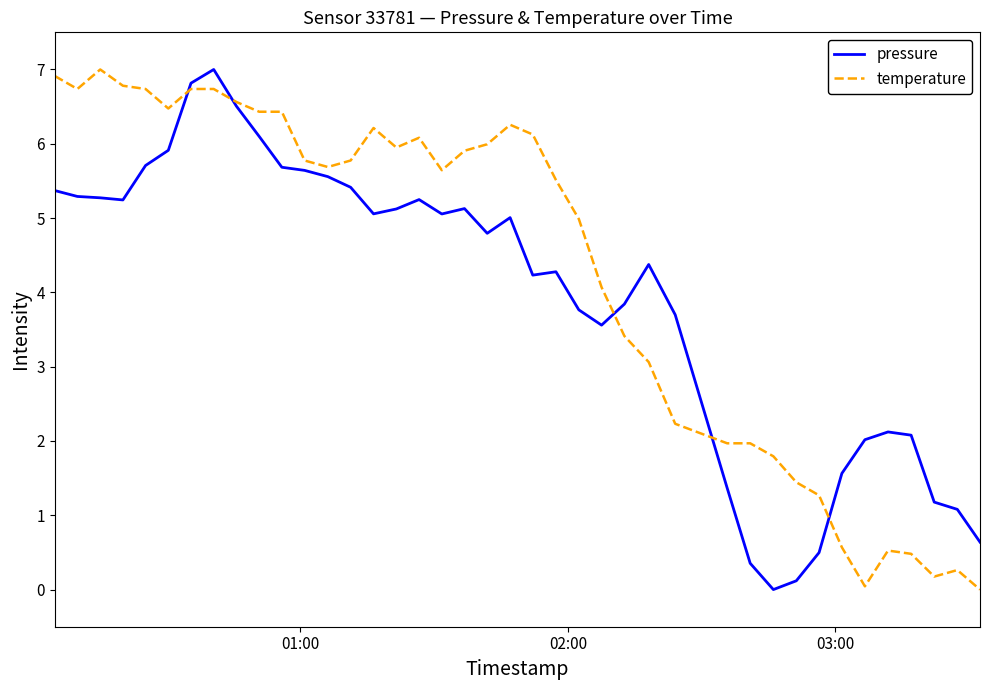

What is the maximum value for temperature?

7.0